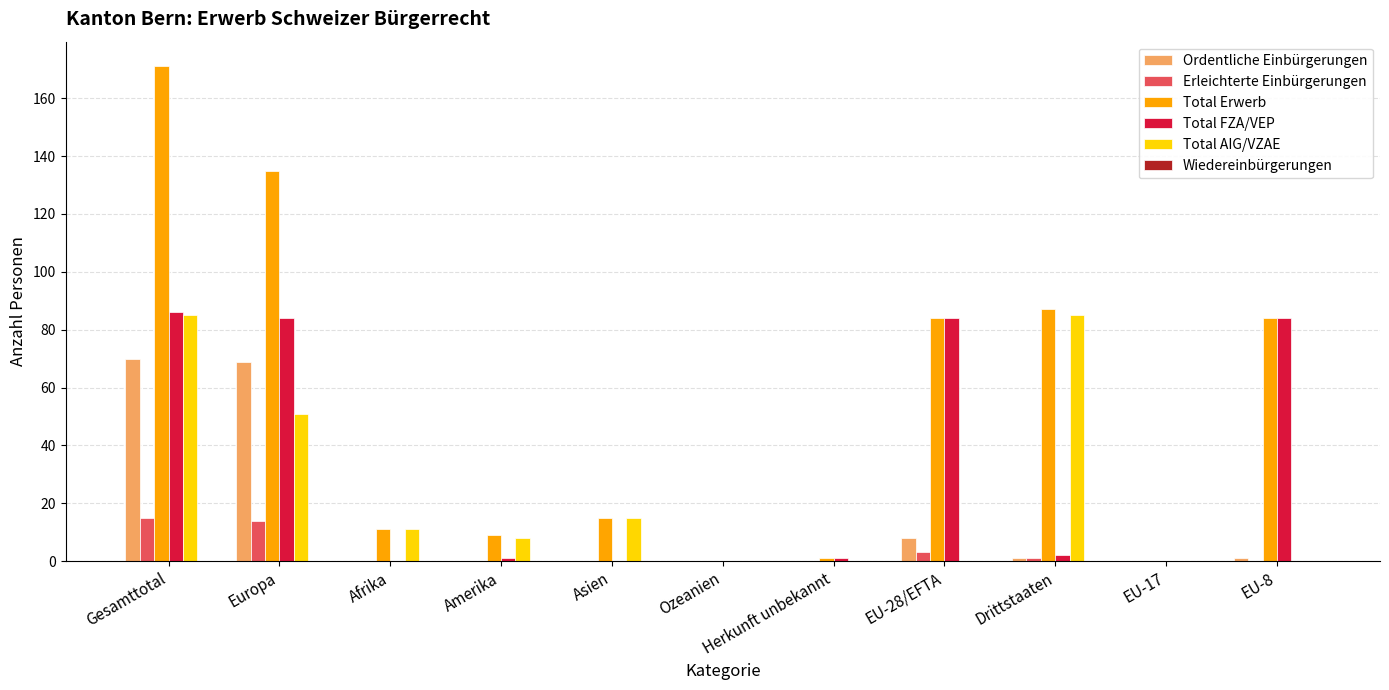

Is it true that Ordentliche Einbürgerungen equals 69 at Europa?

True